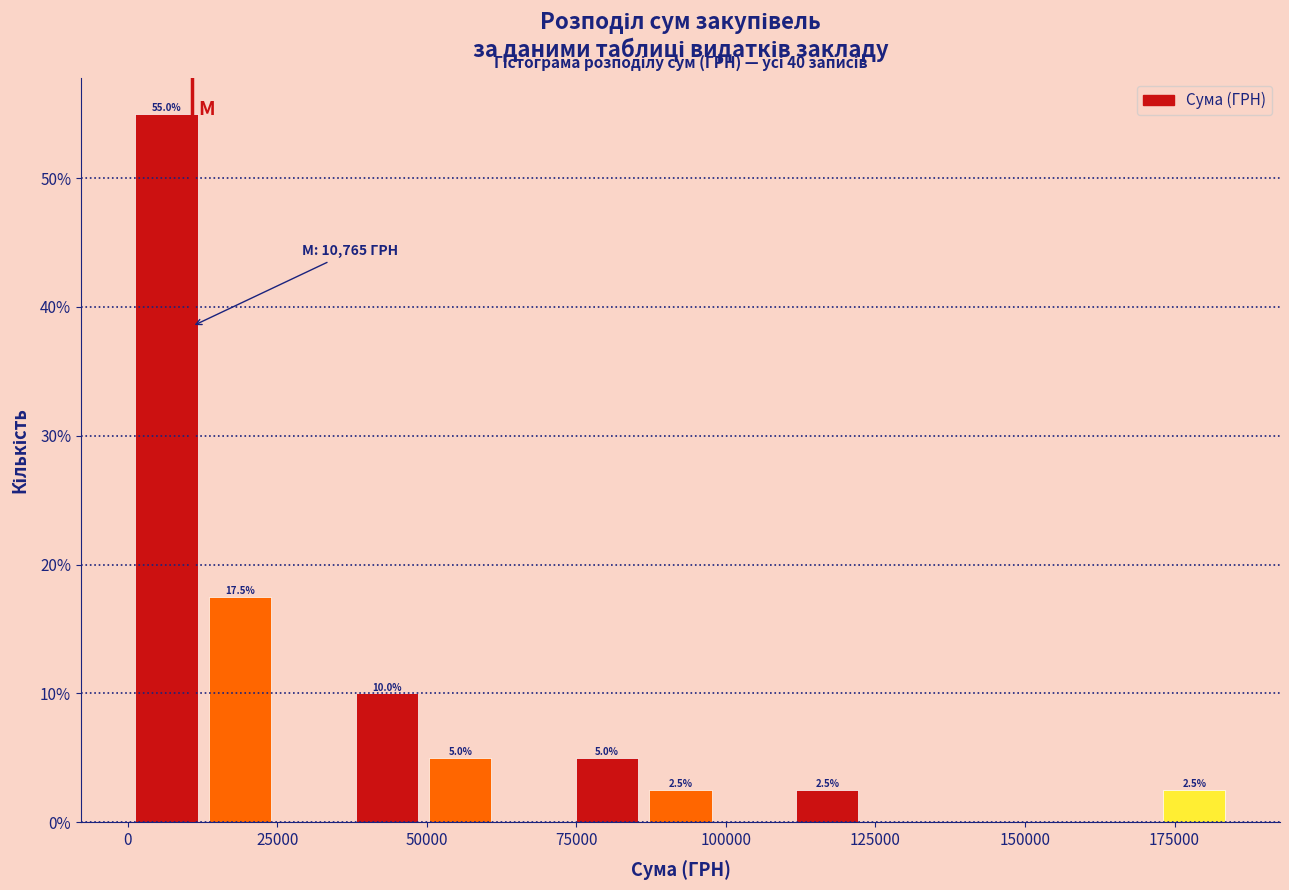

Read against the x-axis, roughly where is the centre of the tallest bar?

5000